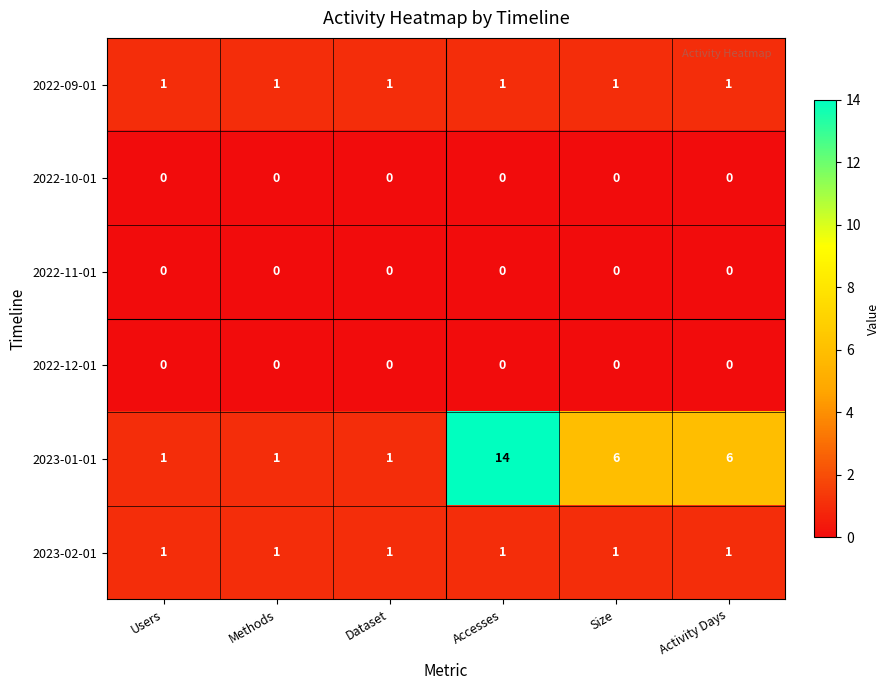

What is the difference between the maximum and minimum values in the 2023-01-01 series?

13